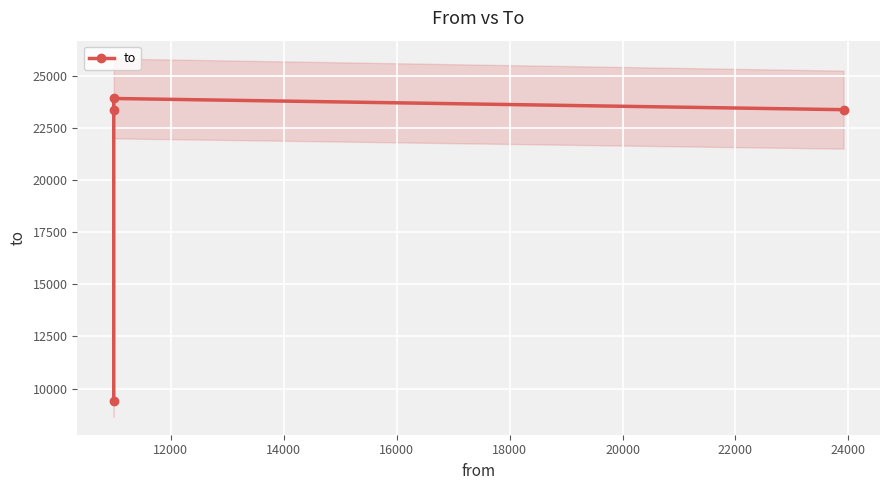

How many lines are shown in the chart?

1